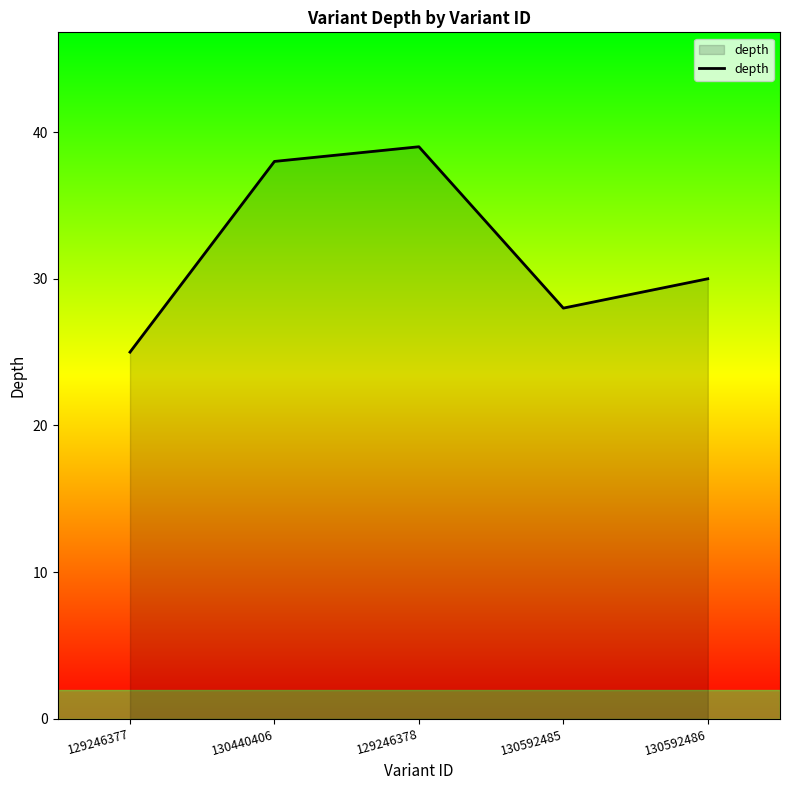

Is it true that the value at 130592486 is 14?

False